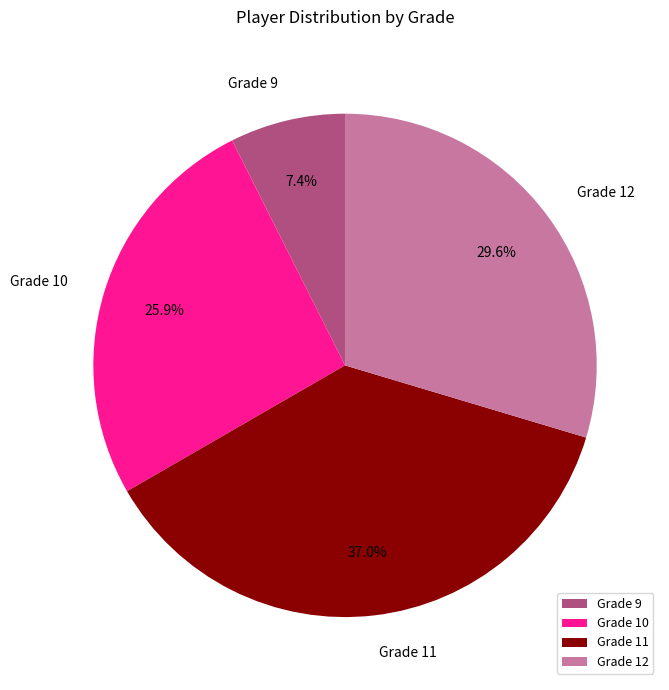

To the nearest percent, what percentage of the pie is Grade 9?

7%